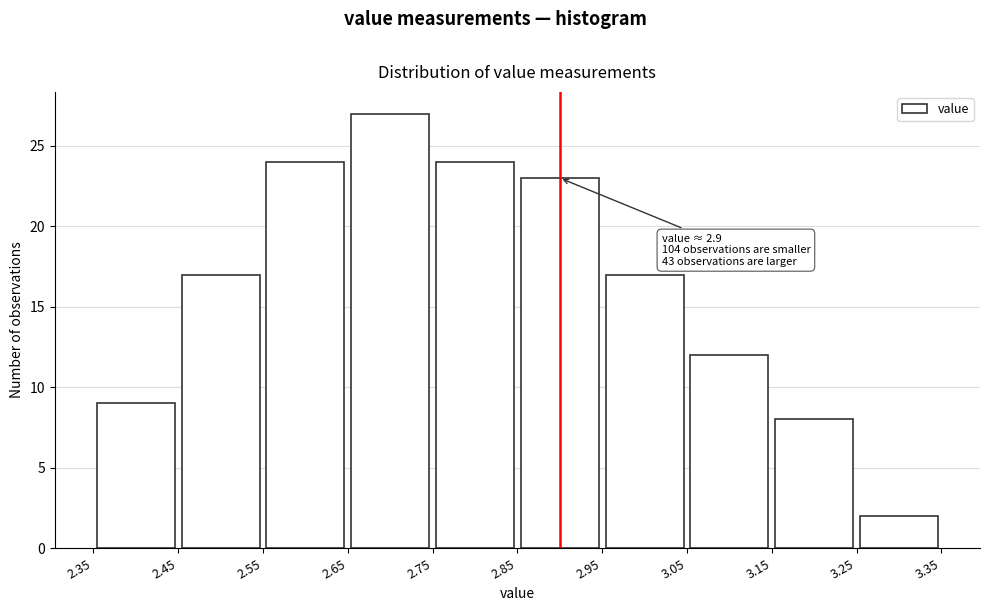

Over which range of the x-axis is the bar tallest?

2.65 to 2.75